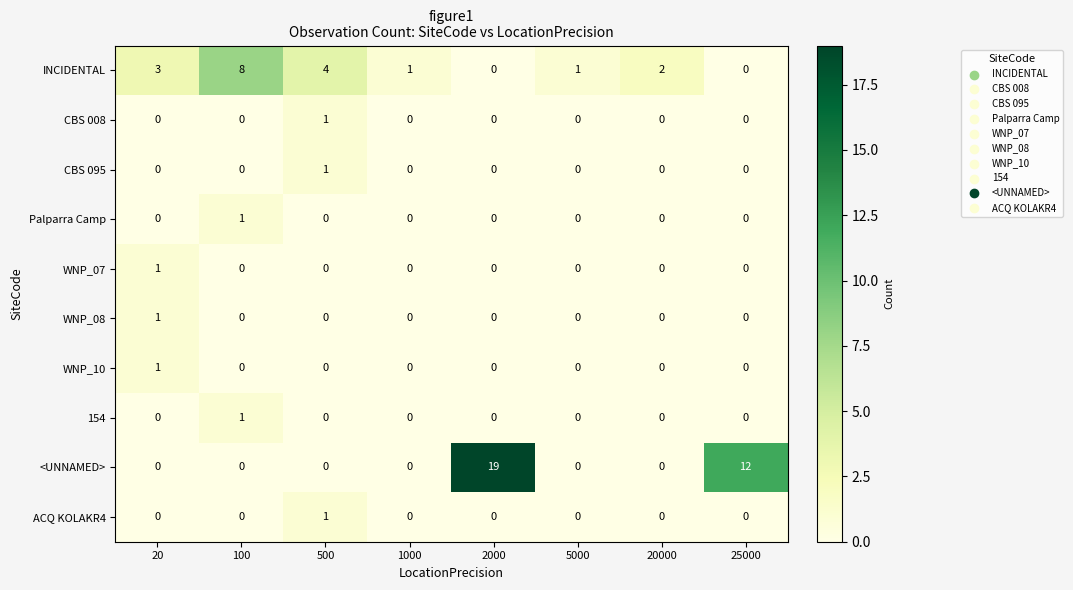

How many categories are shown in the chart?

8